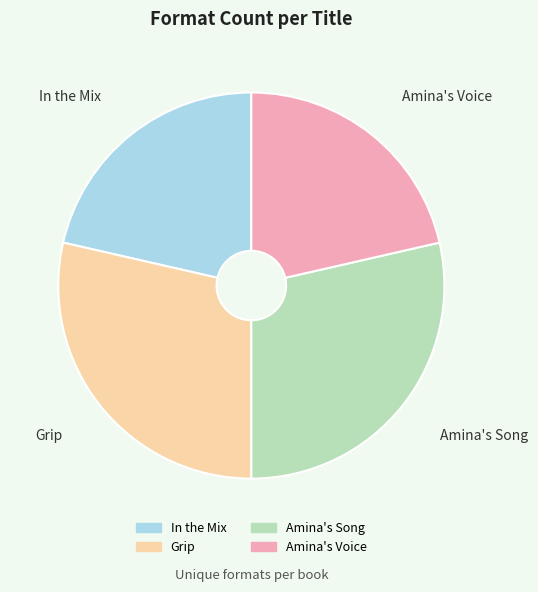

How many segments does this pie chart have?

4